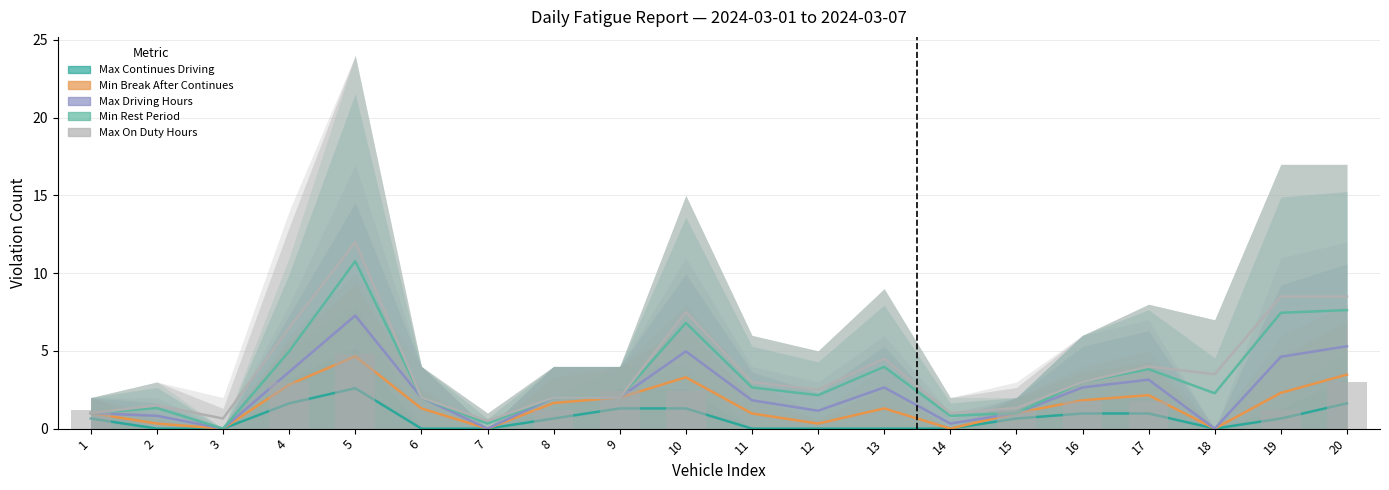

What is the average value of the Max Driving Hours series?

2.3